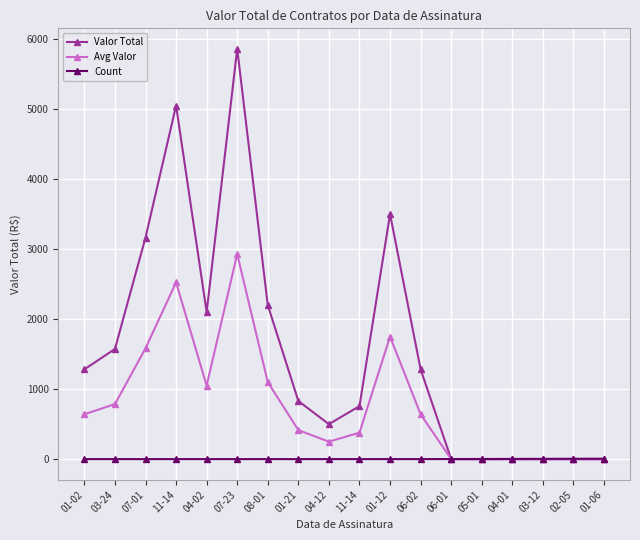

The value of Valor Total at 02-05 is -3460.2. True or false?

False